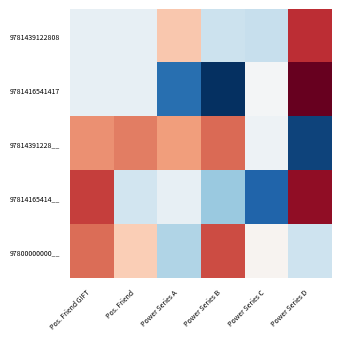

At which category is the sum across all series the highest?

Pos. Friend GIFT